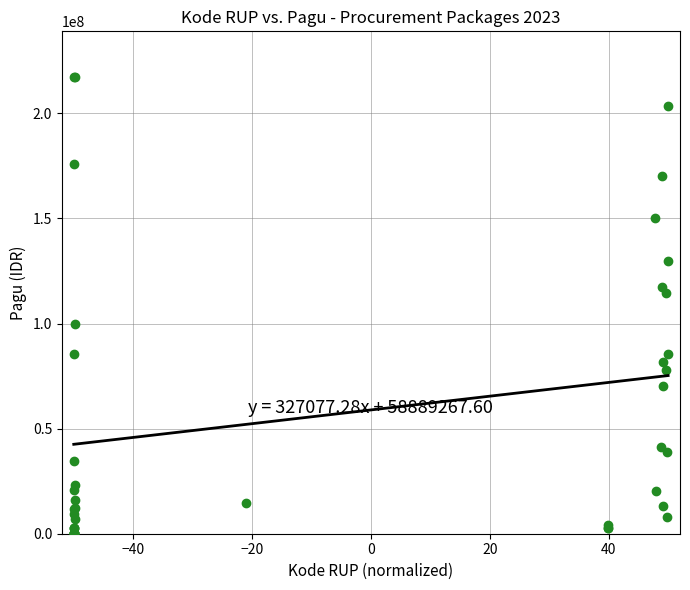

What Y value in the scatter plot is closest to 108830000?

114296000